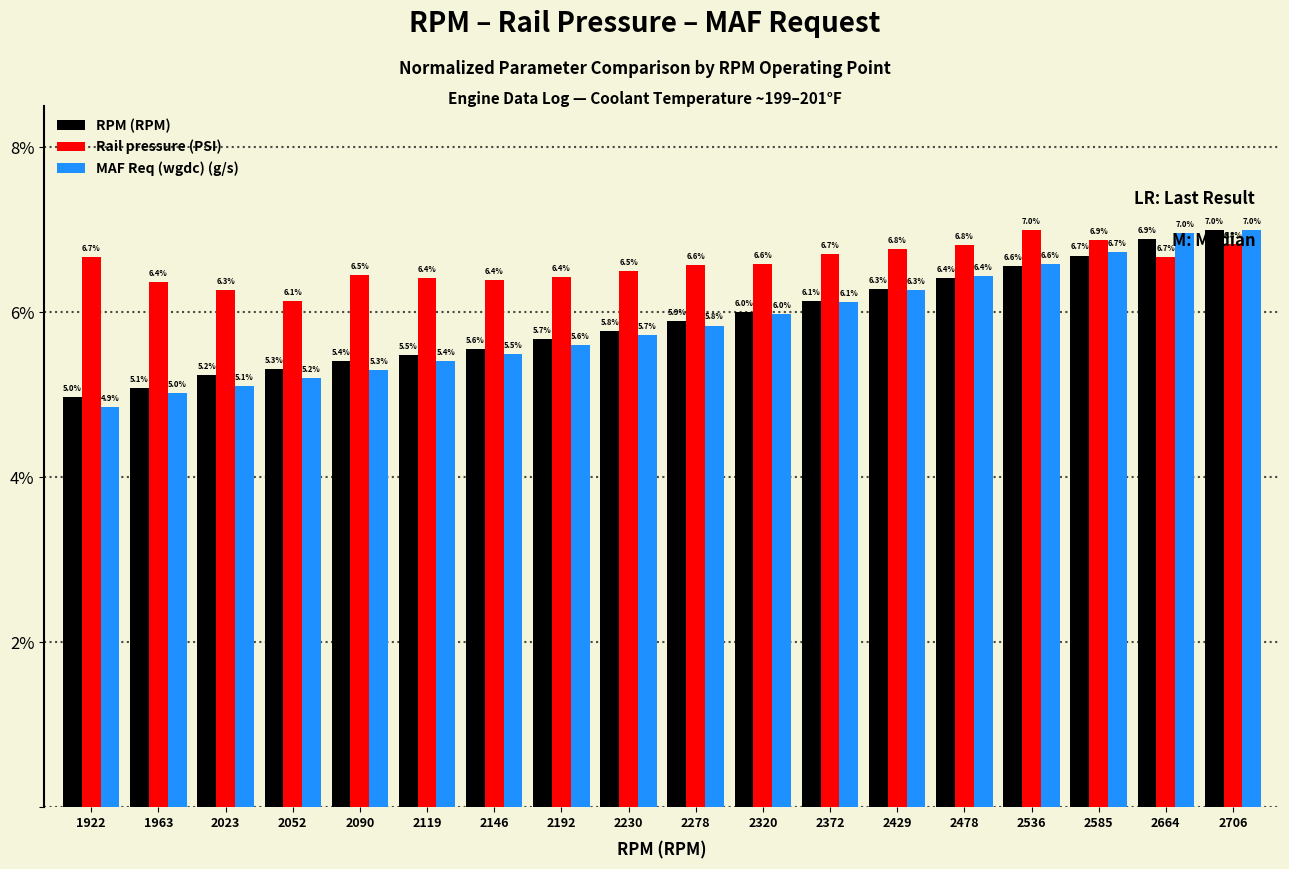

What is the difference between the maximum and minimum values in the RPM (RPM) series?

2.0